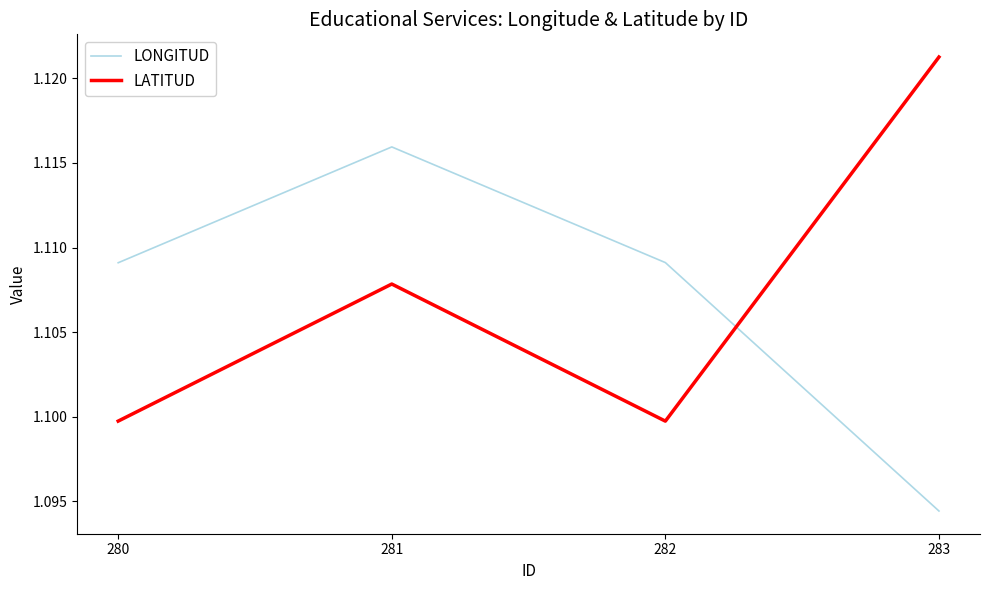

How many intersections are there between LATITUD and LONGITUD?

1